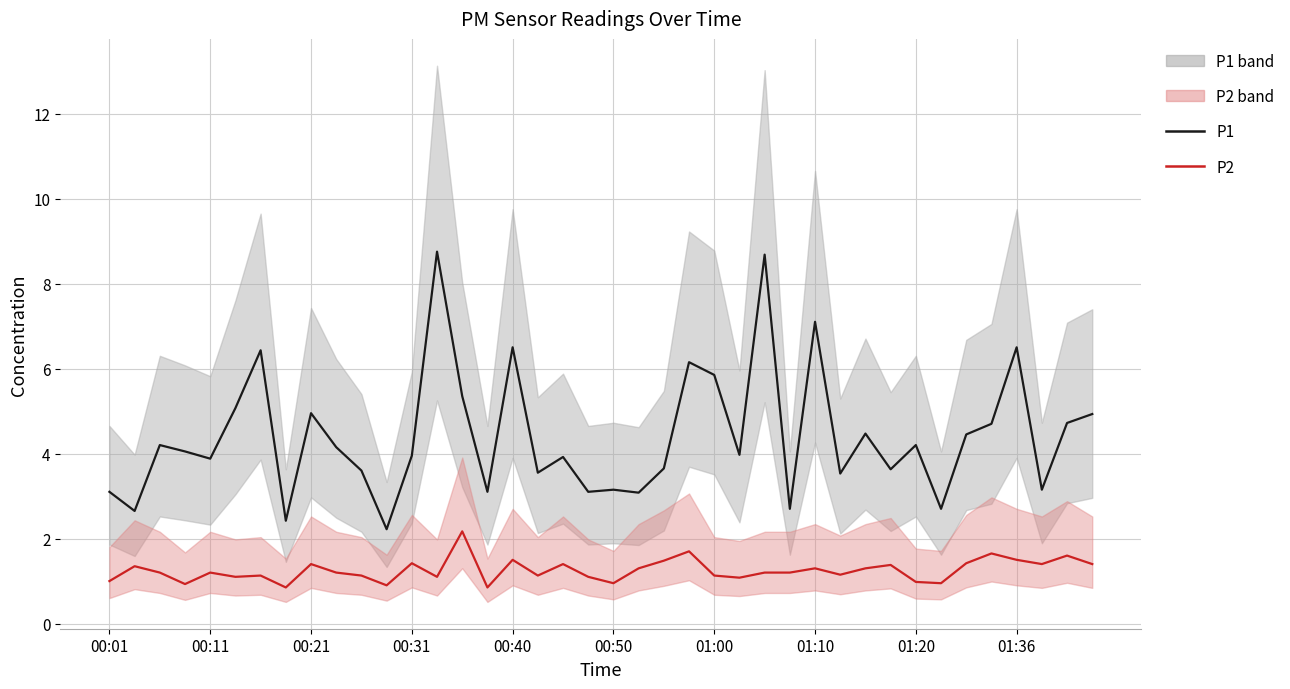

What value does the P2 series have at 22?

1.5